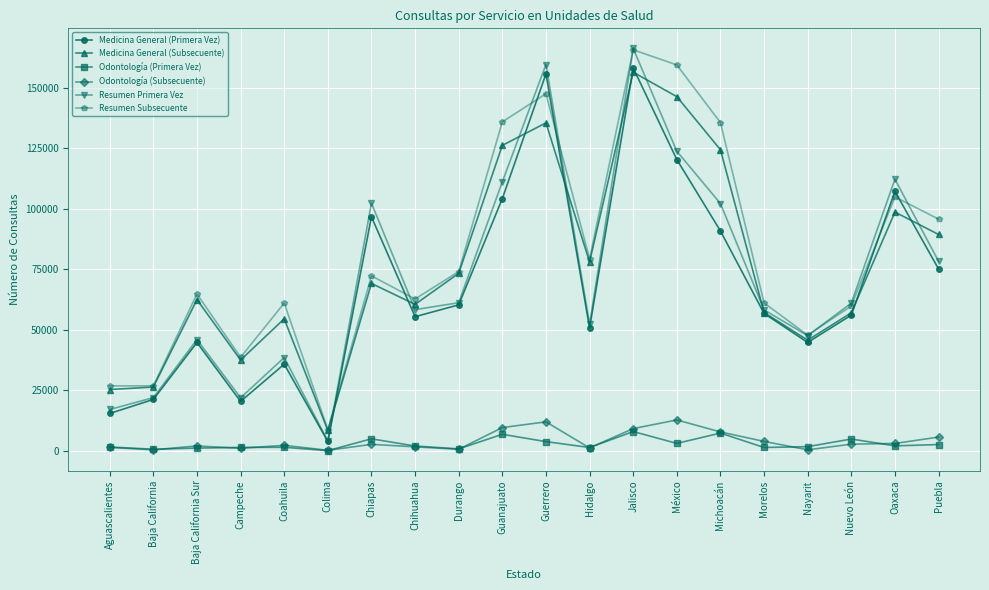

What is the label of the 1st point from the left?

Aguascalientes